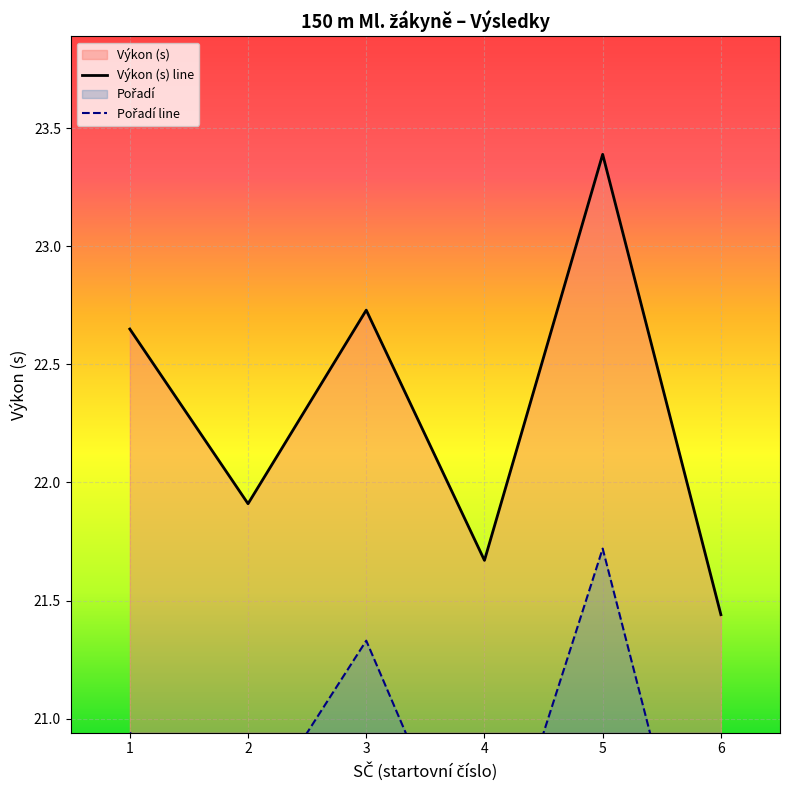

Reading left to right, extract all data points from this chart.

Výkon (s) line: 1=22.6	2=21.9	3=22.7	4=21.7	5=23.4	6=21.4
Pořadí line: 1=20.9	2=20.6	3=21.3	4=20.2	5=21.7	6=19.8